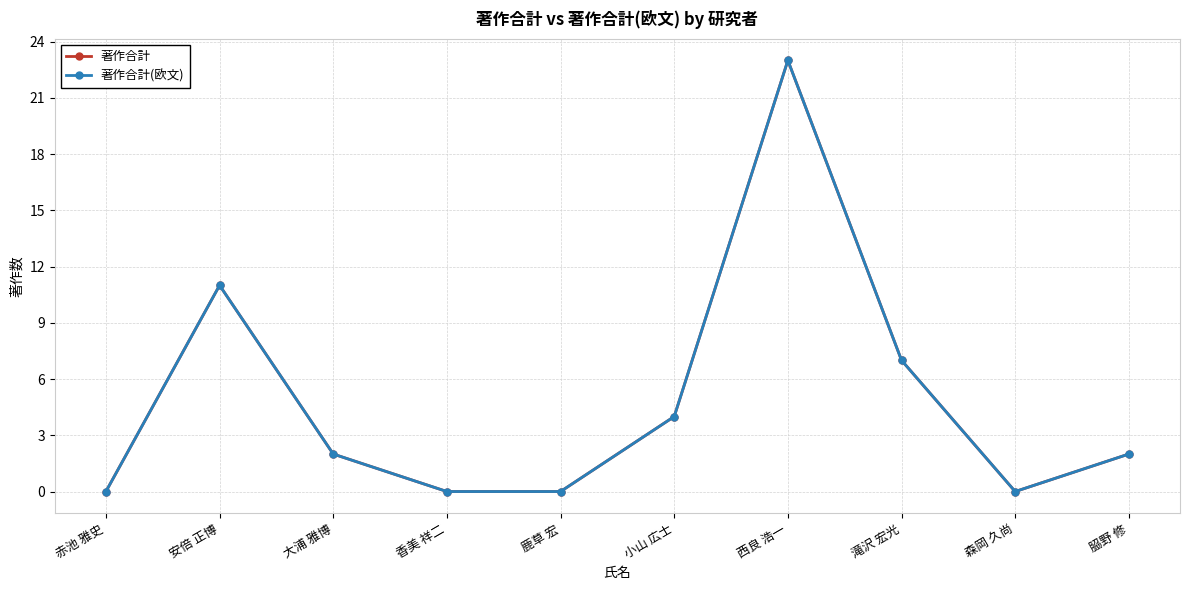

How many lines are shown in the chart?

2